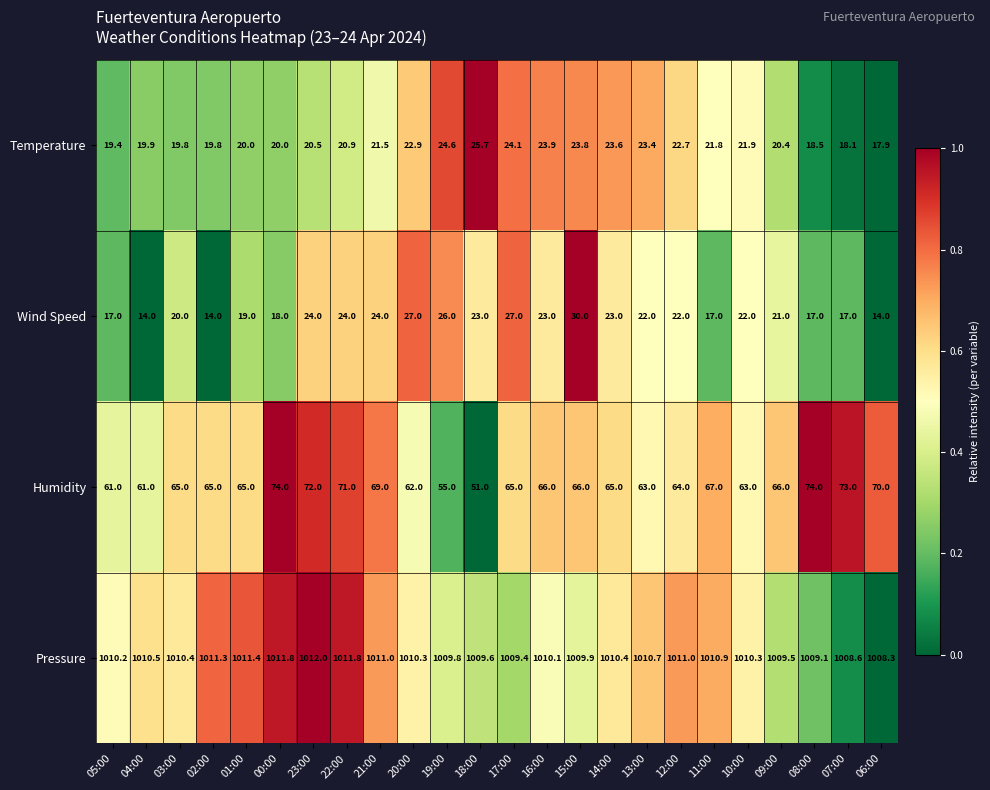

Rank the series at 23:00 from highest to lowest value.

Pressure, Humidity, Wind Speed, Temperature